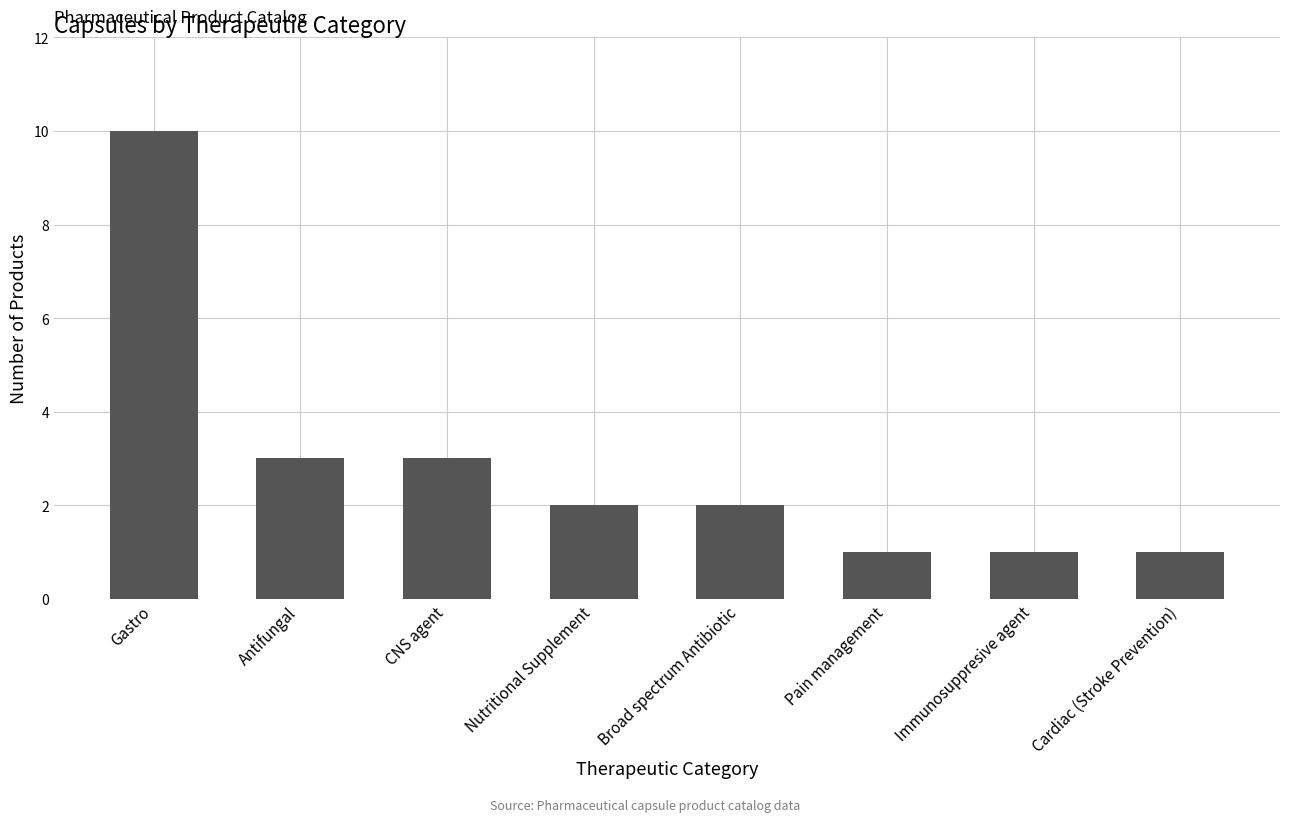

What is the label of the 1st bar from the left?

Gastro